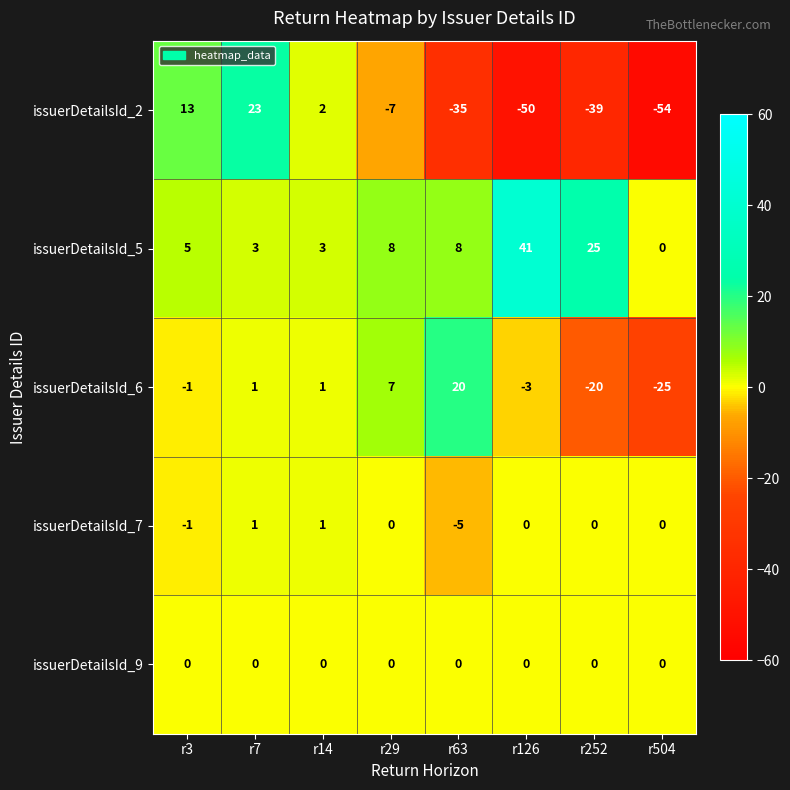

Which series has the largest range (max minus min)?

issuerDetailsId_2